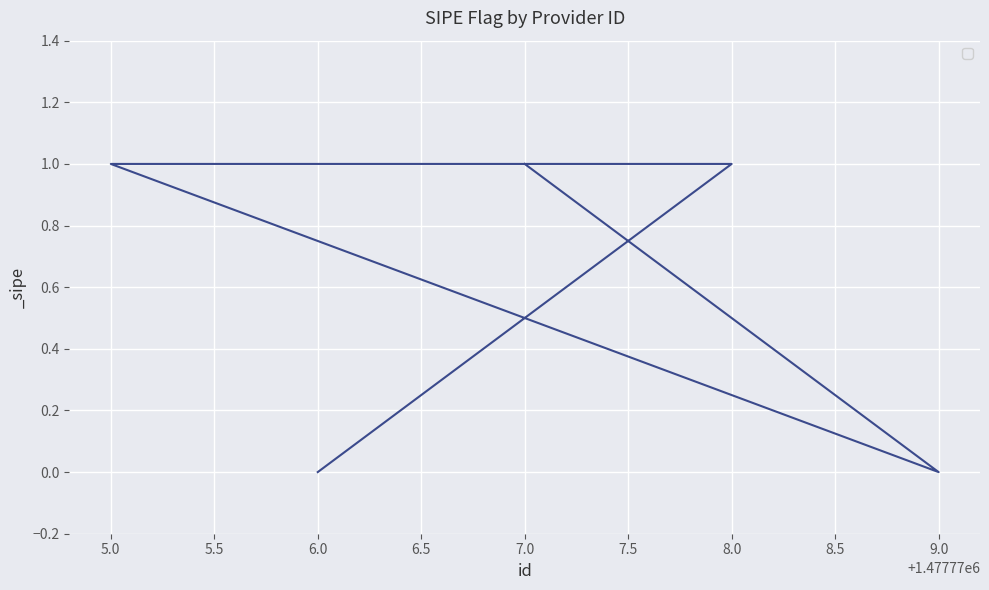

At which category does the chart reach its minimum across all series?

6.0